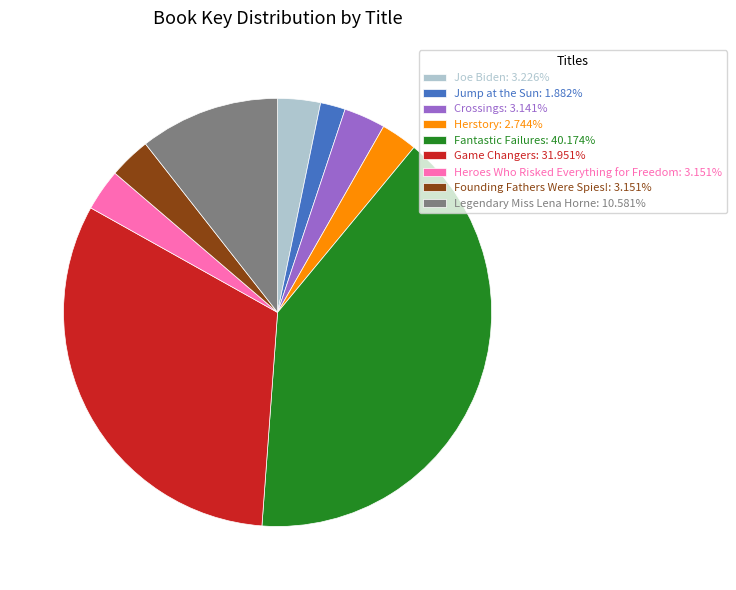

Approximately how many times larger is the value at Game Changers: 31.951% compared to Fantastic Failures: 40.174%?

0.8